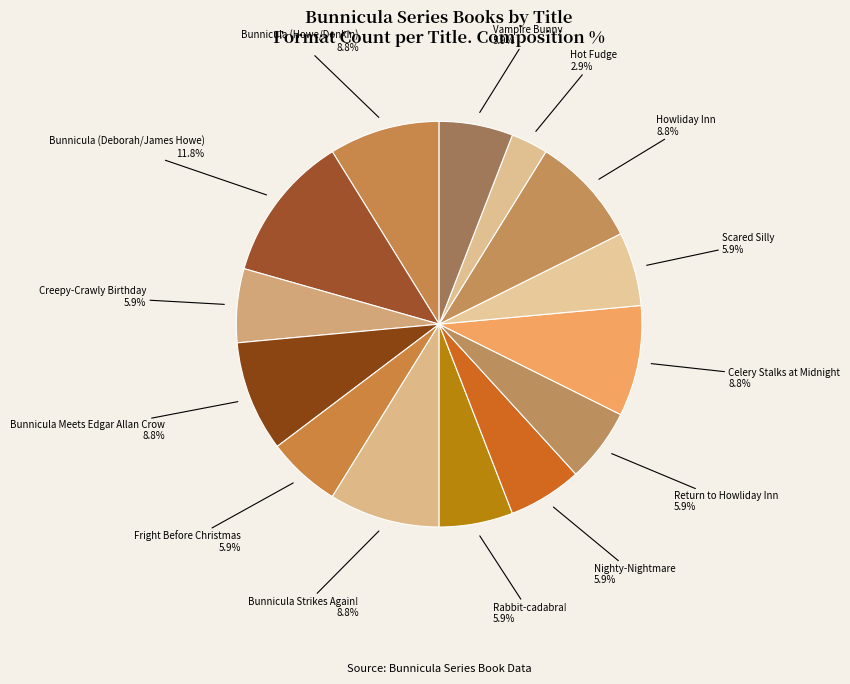

Rank the categories by value from lowest to highest.

Hot Fudge, Creepy-Crawly Birthday, Fright Before Christmas, Rabbit-cadabra!, Nighty-Nightmare, Return to Howliday Inn, Scared Silly, Vampire Bunny, Bunnicula (Howe/Donkin), Bunnicula Meets Edgar Allan Crow, Bunnicula Strikes Again!, Celery Stalks at Midnight, Howliday Inn, Bunnicula (Deborah/James Howe)